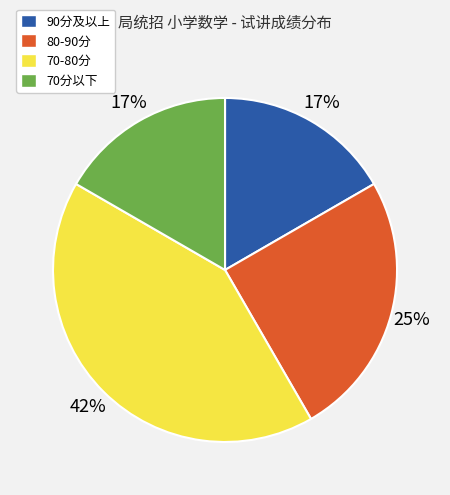

Is there any slice that represents more than half of the pie?

No